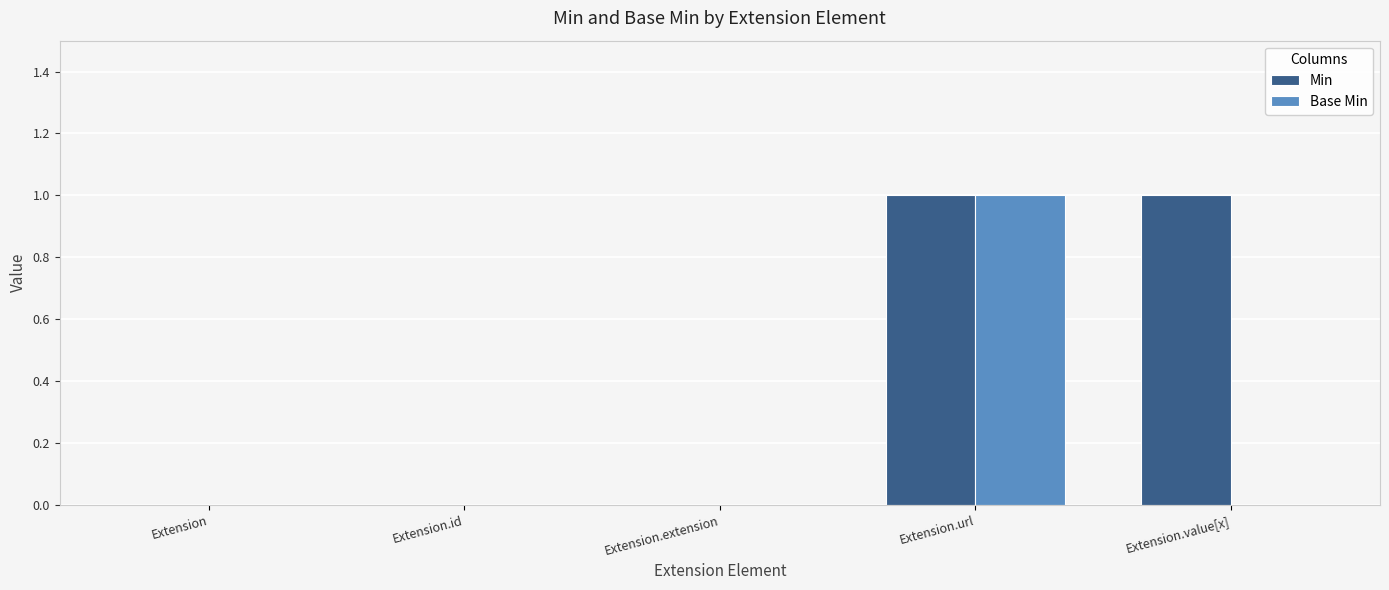

Which category has the highest value in the Base Min series?

Extension.url